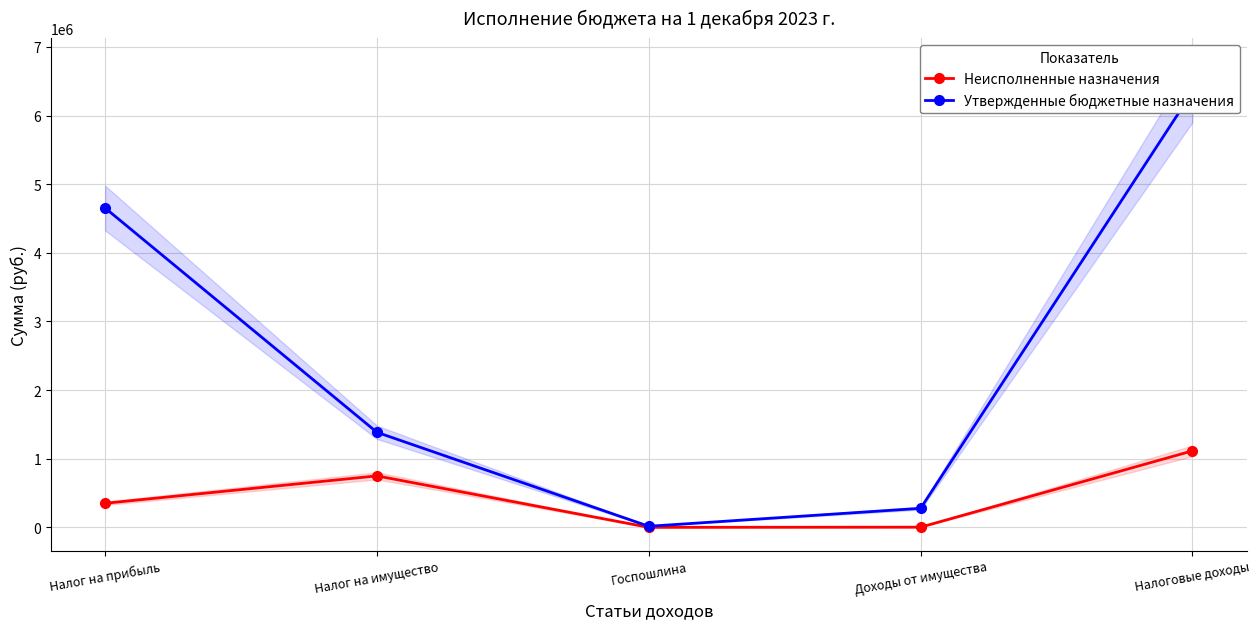

Reading left to right, transcribe all the data shown in this chart.

Неисполненные назначения: 351149.5	750142.1	600.0	2881.1	1114672.6
Утвержденные бюджетные назначения: 4653000.0	1385000.0	16000.0	277600.0	6344600.0